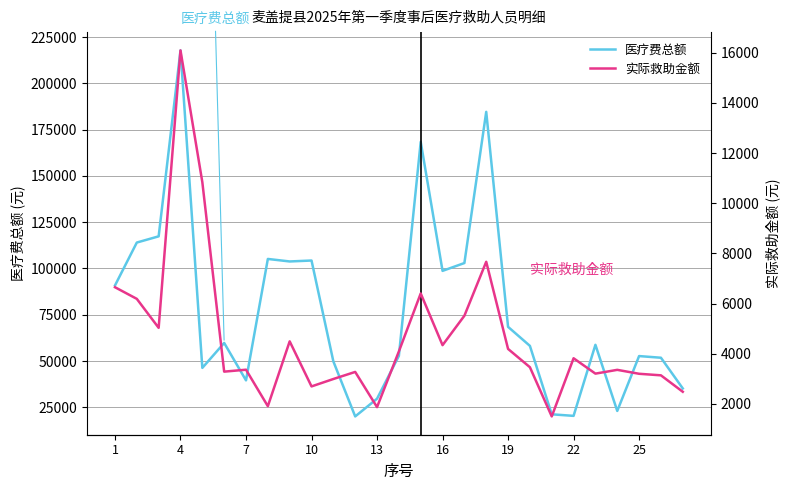

What is the highest value of the 医疗费总额 series?

217811.5